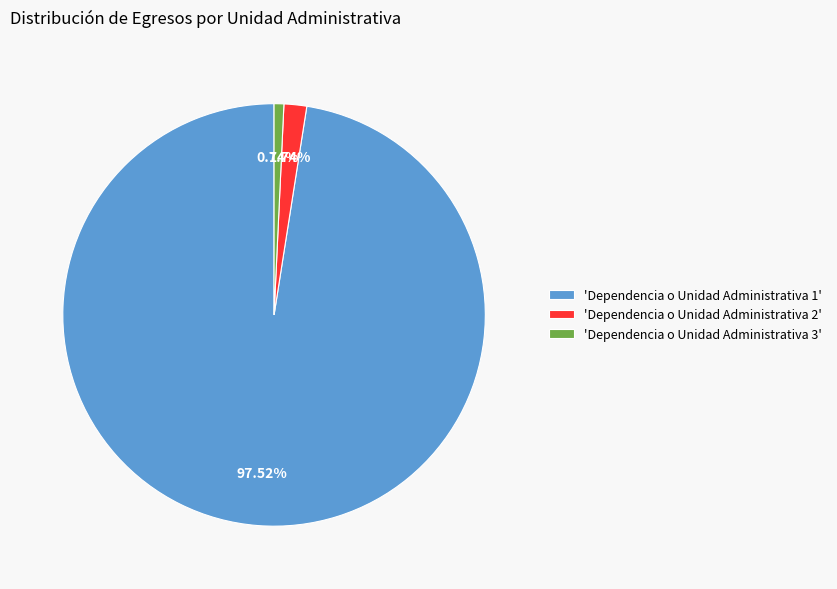

Which slice is the largest?

'Dependencia o Unidad Administrativa 1'